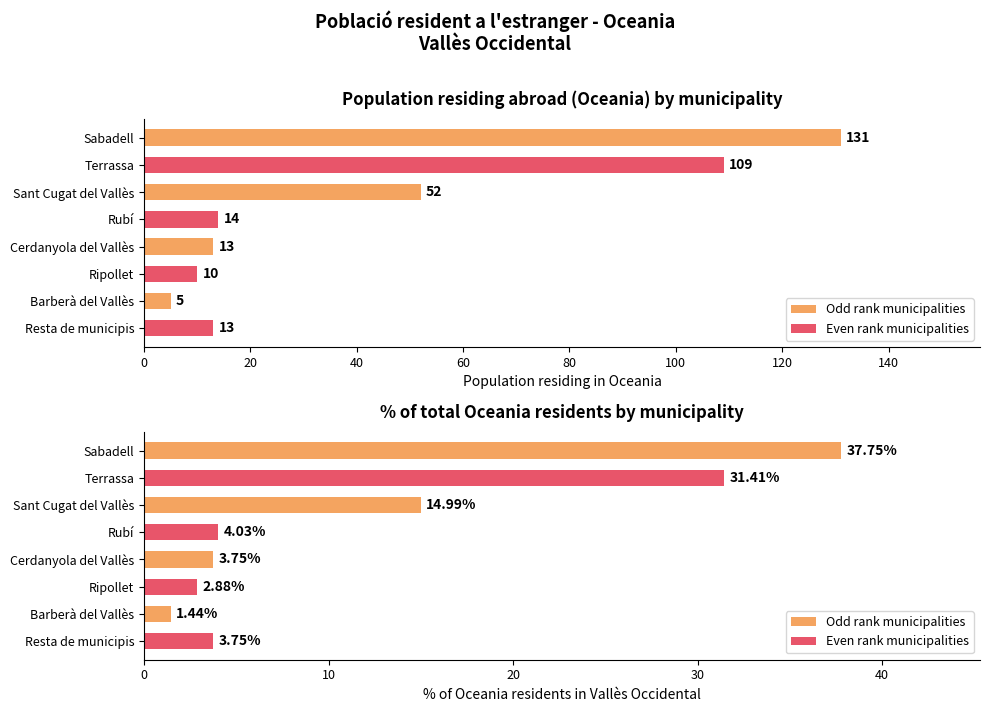

At which label does Population residing in selected place (Oceania) reach its minimum?

Barberà del Vallès